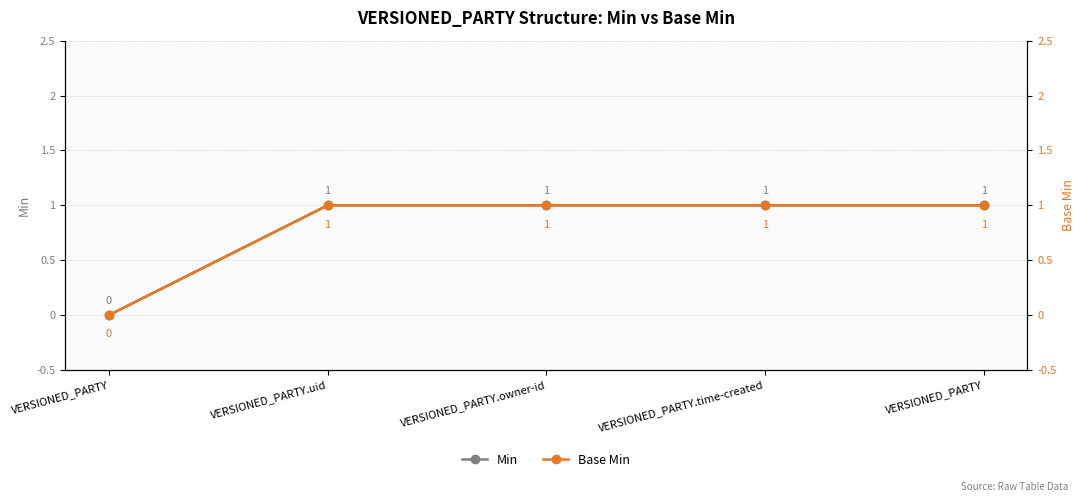

What is the label of the 1st point from the left?

VERSIONED_PARTY